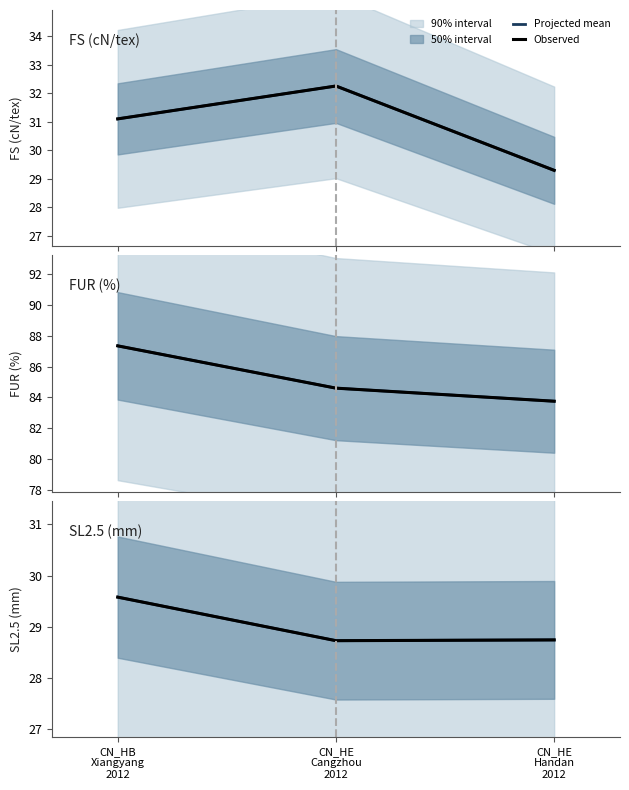

At CN_HE
Handan
2012, list the series in order from largest to smallest.

Projected mean, Observed